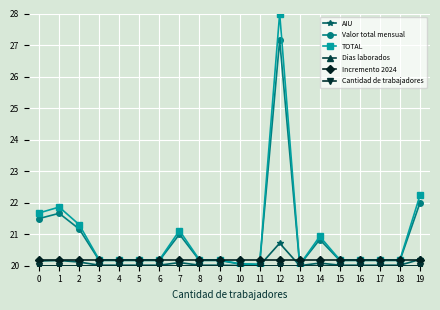

Which category has the highest value in the AIU series?

12